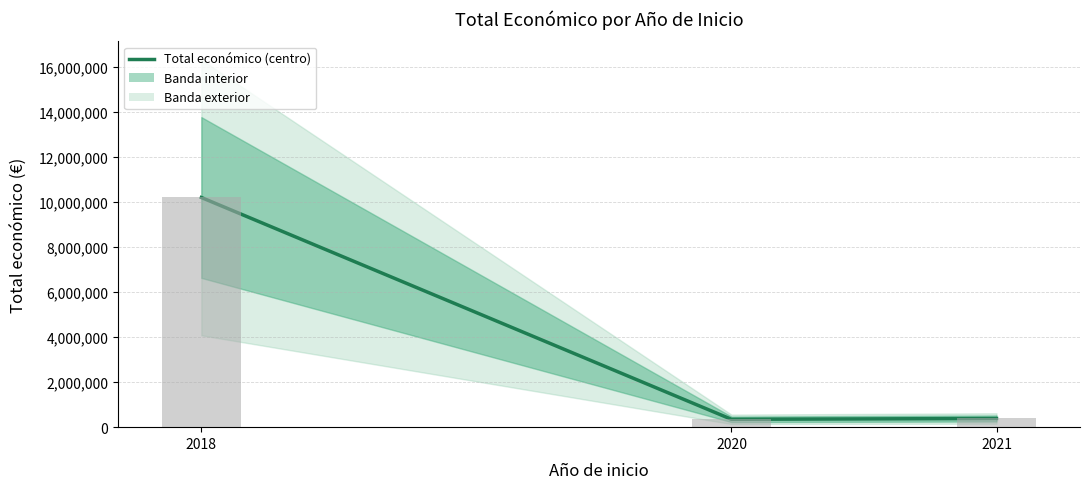

How many values are below 385549?

1